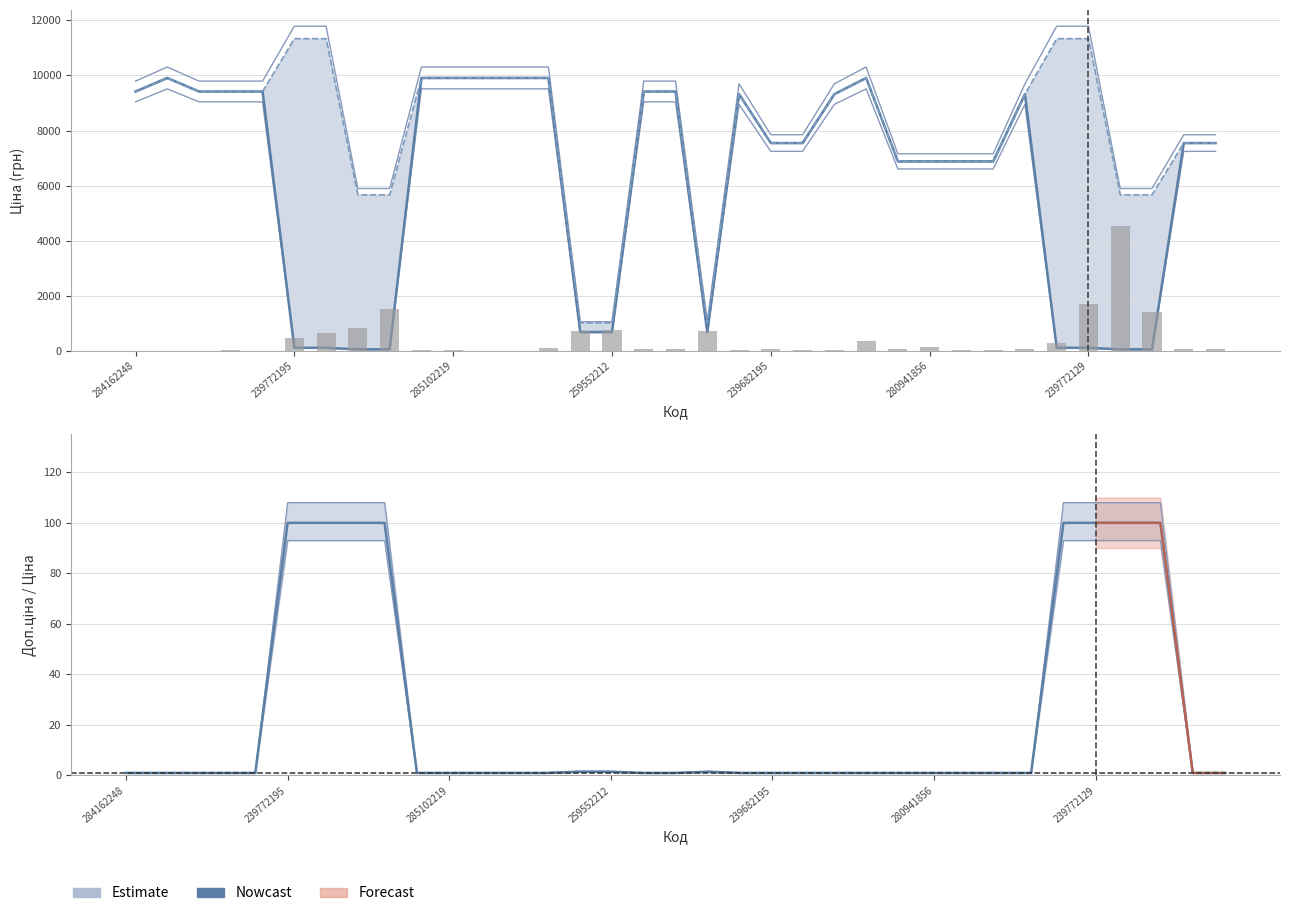

What is the total value across all series at 18?

2426.4